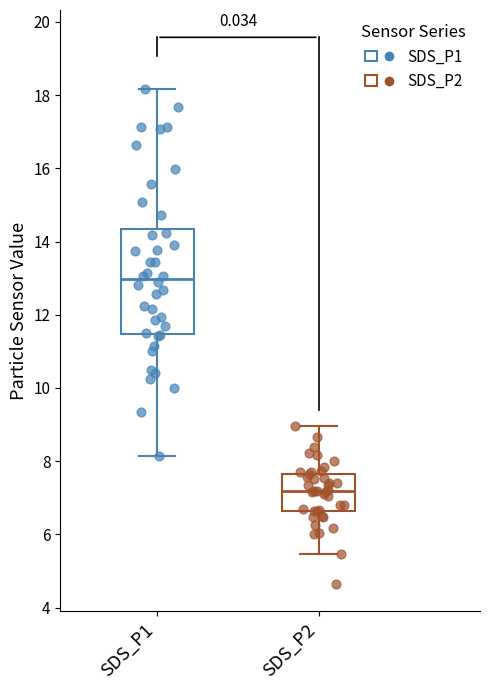

Comparing the boxes themselves (not the whiskers), which one is the tallest?

SDS_P1